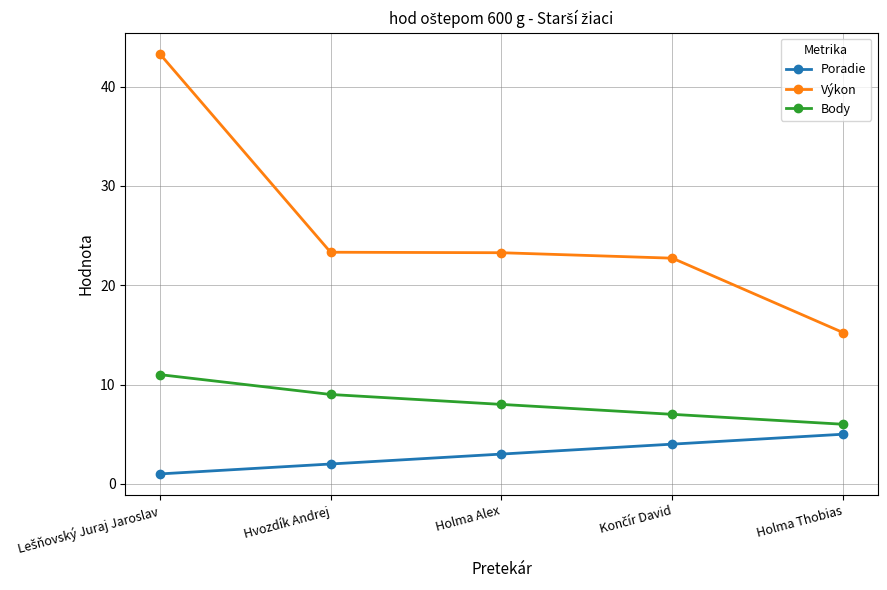

How many data points in Výkon are less than 23?

2